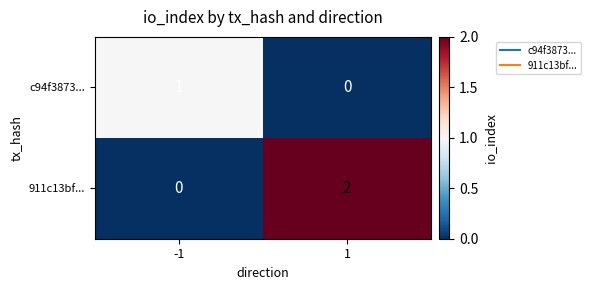

How many series are shown in this chart?

2